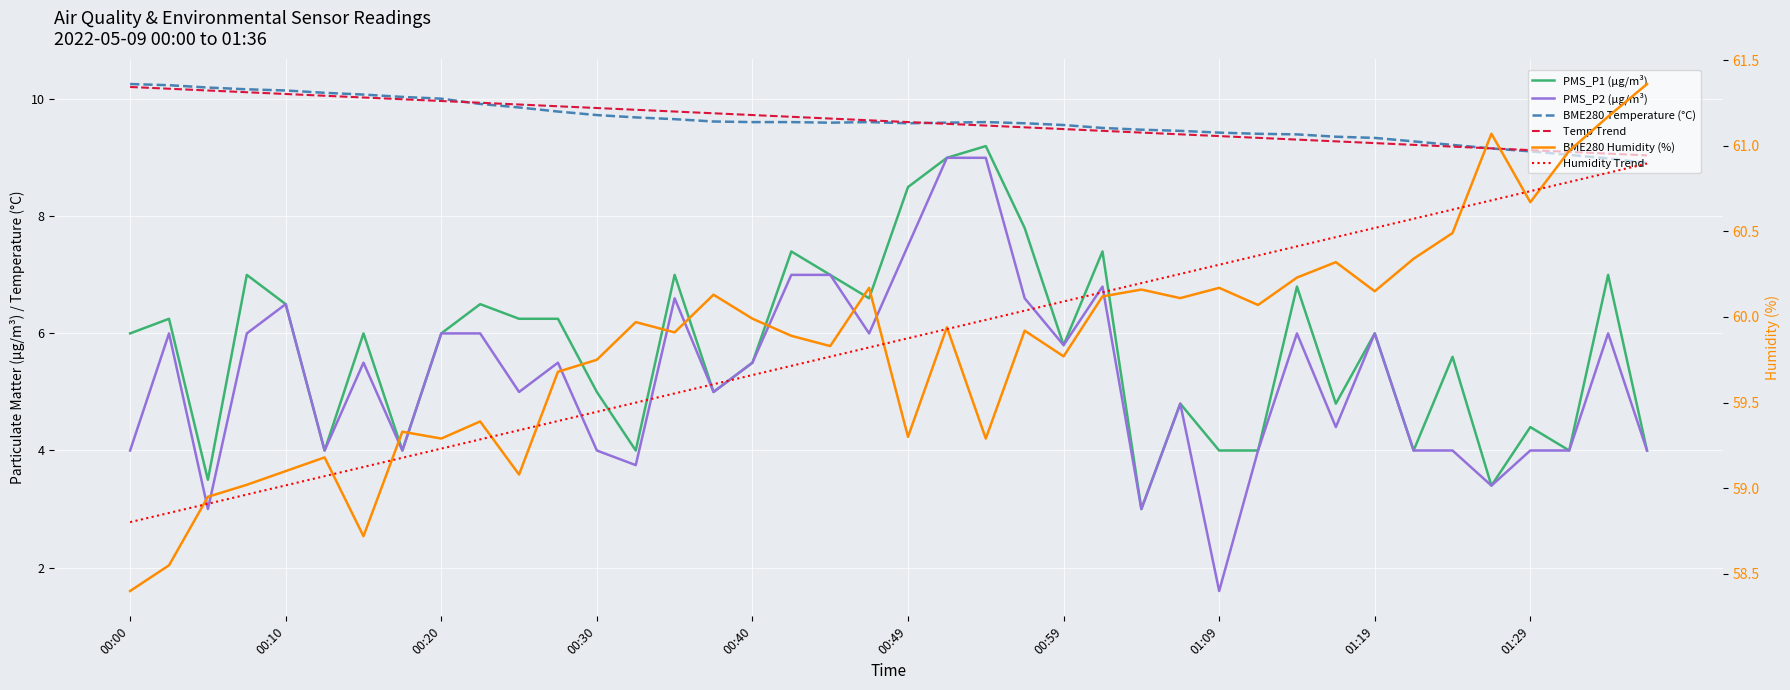

Is this an area chart (filled region under the line)?

No